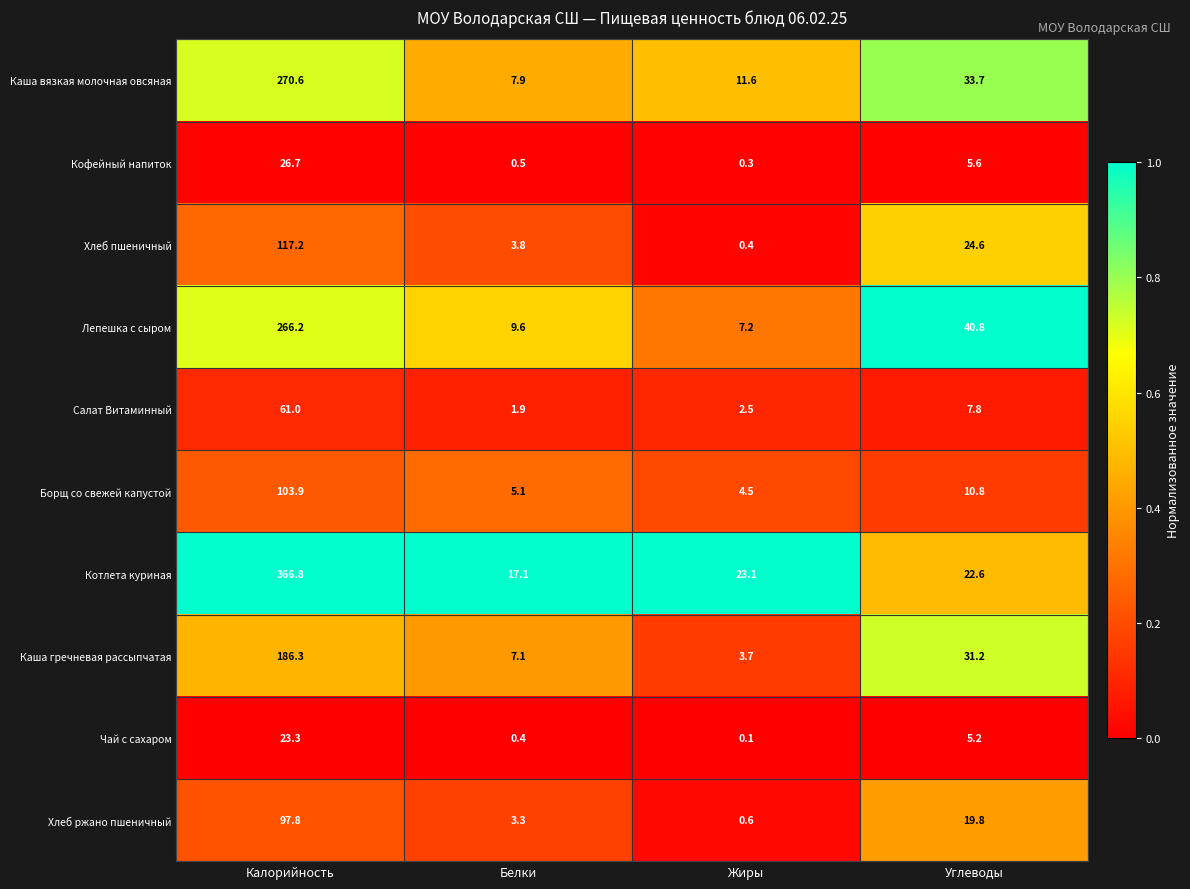

Which series has the largest total across all categories?

Котлета куриная